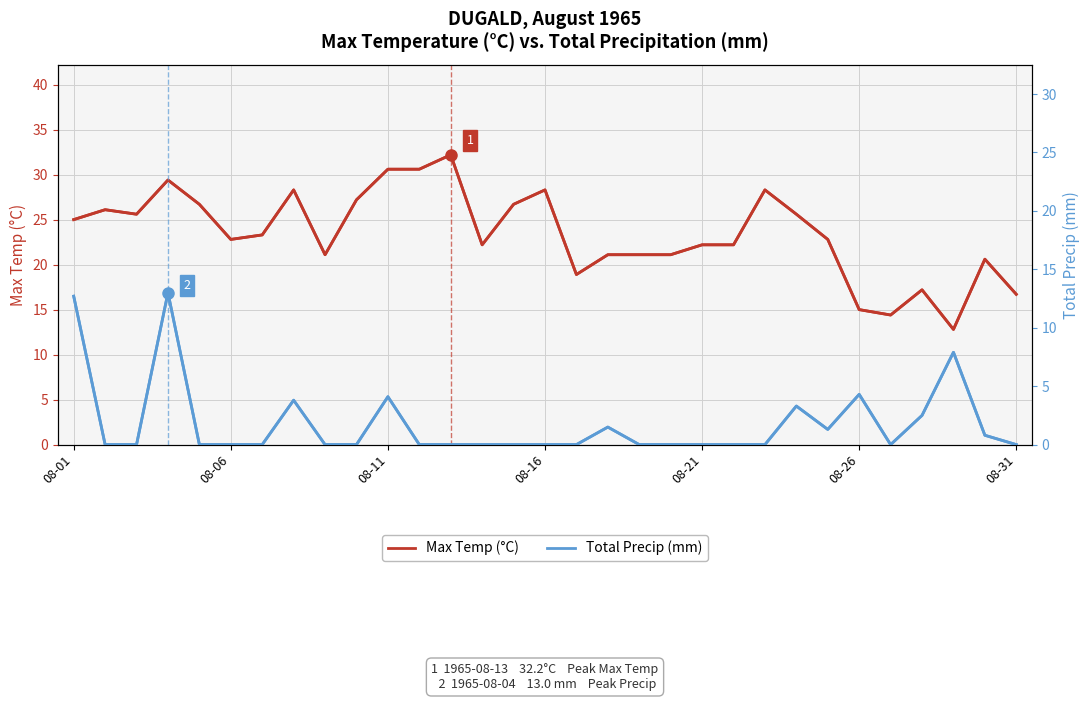

What is the difference between the maximum and minimum values in the Total Precip (mm) series?

13.0